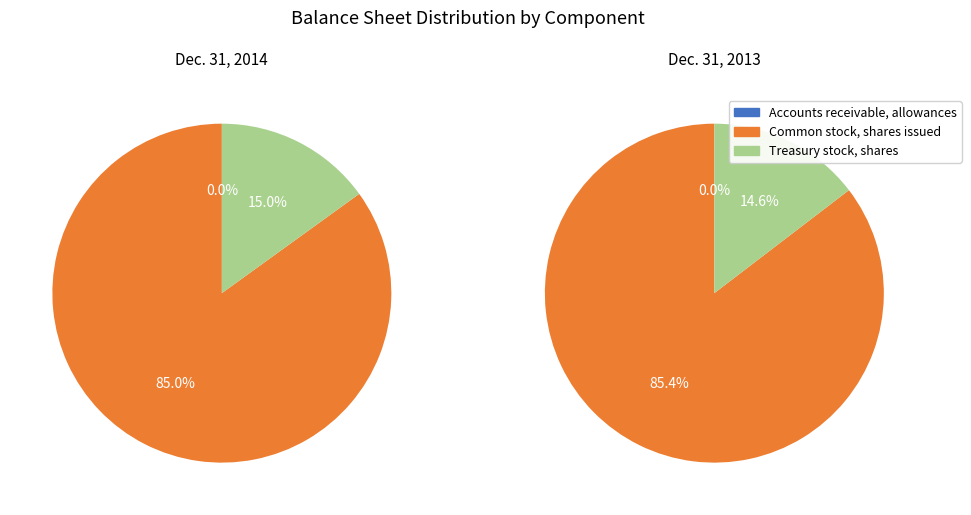

To the nearest percent, what portion does Dec. 31, 2013 represent?

49%